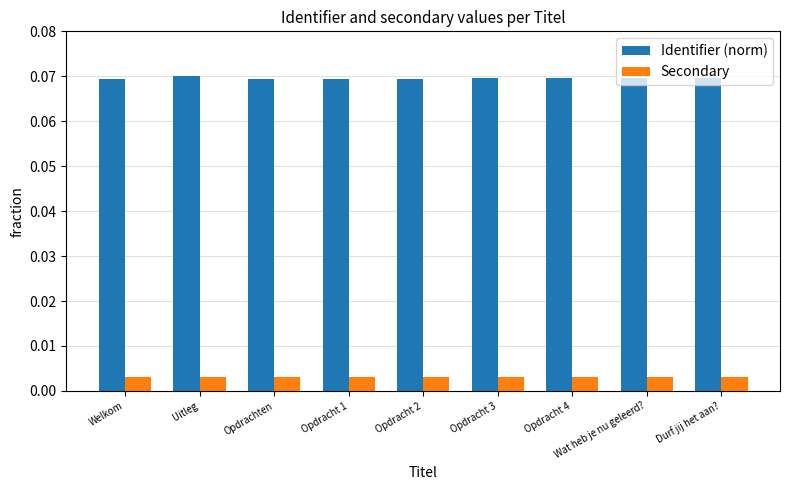

Which series has the largest range (max minus min)?

Identifier (norm)